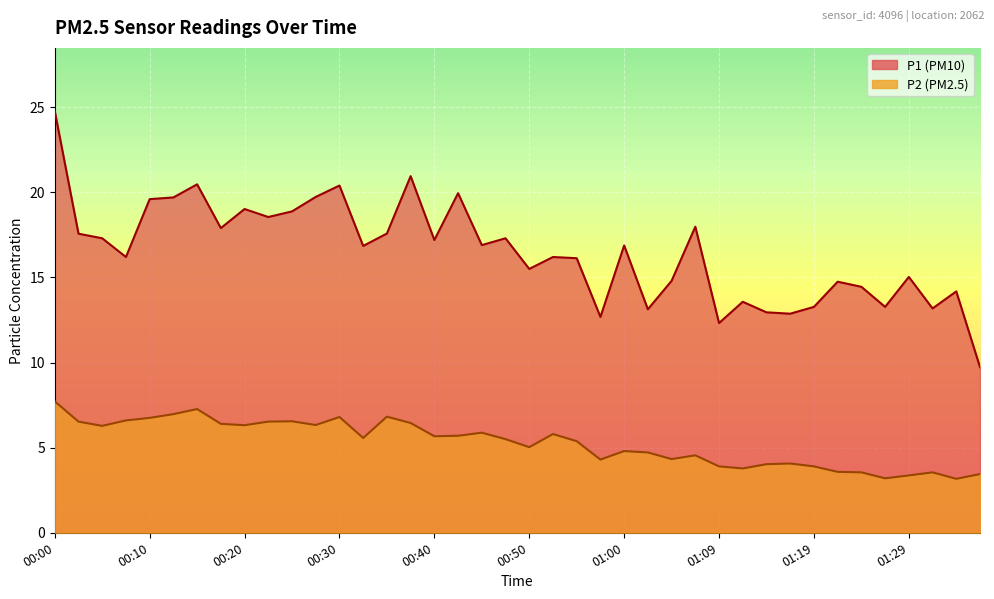

Where is the first local minimum for P1?

00:08